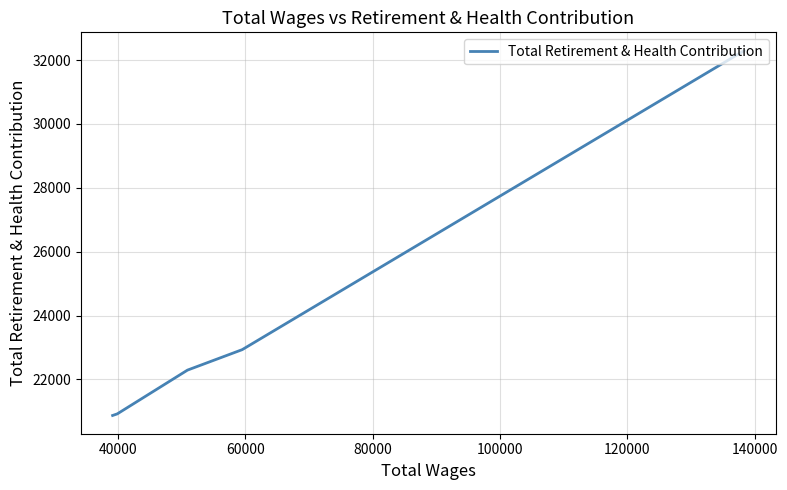

What is the difference between the maximum and minimum values?

11431